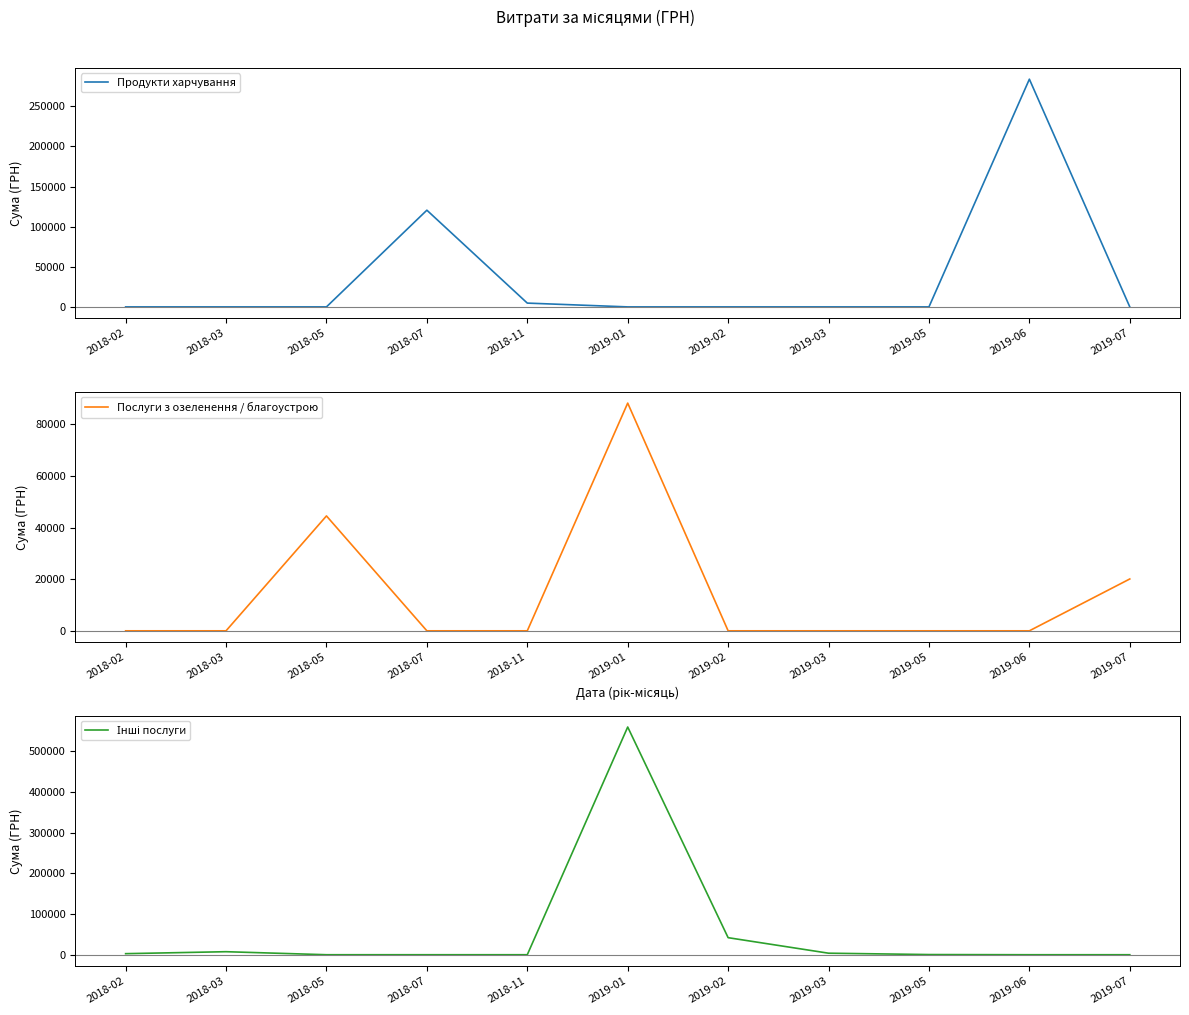

Where do Послуги з озеленення / благоустрою and Інші послуги first cross each other?

2018-03 and 2018-05